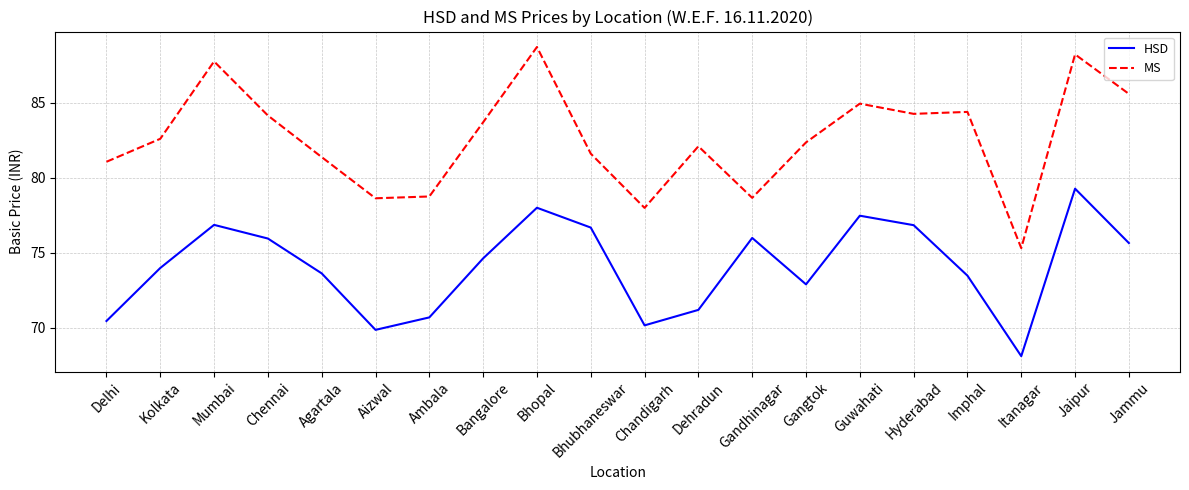

Is the value of HSD at Jammu greater than the value of MS at Bhopal?

No